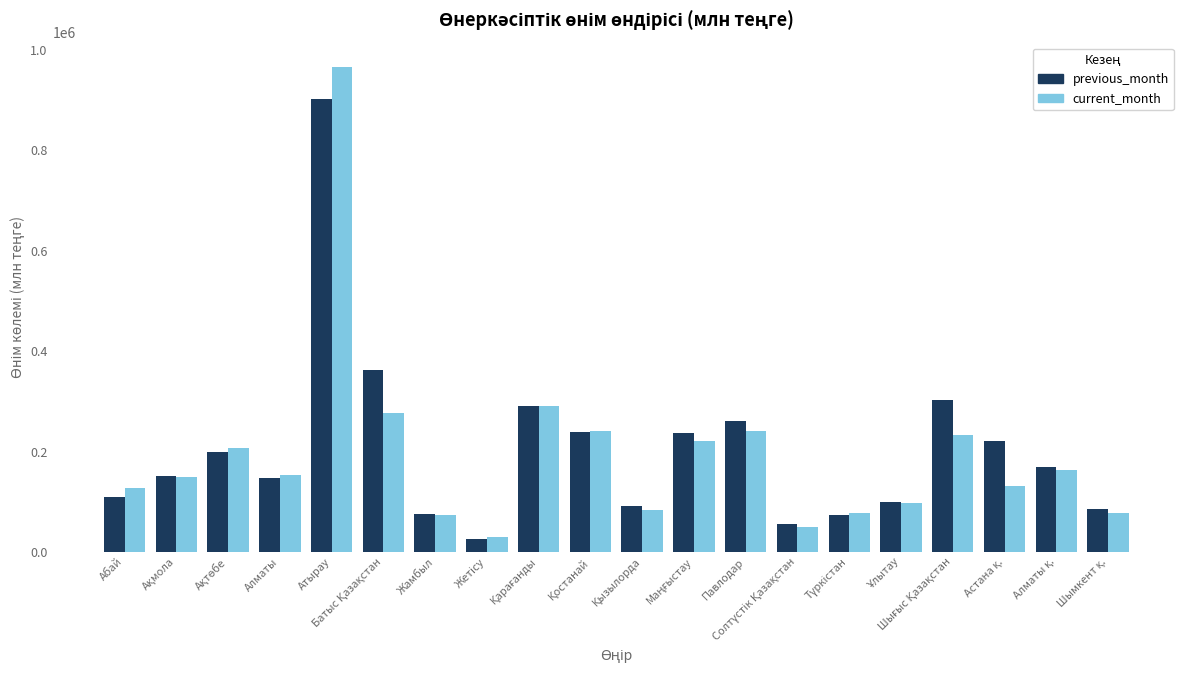

The previous_month series shows 1543276.9 at Атырау. True or false?

False